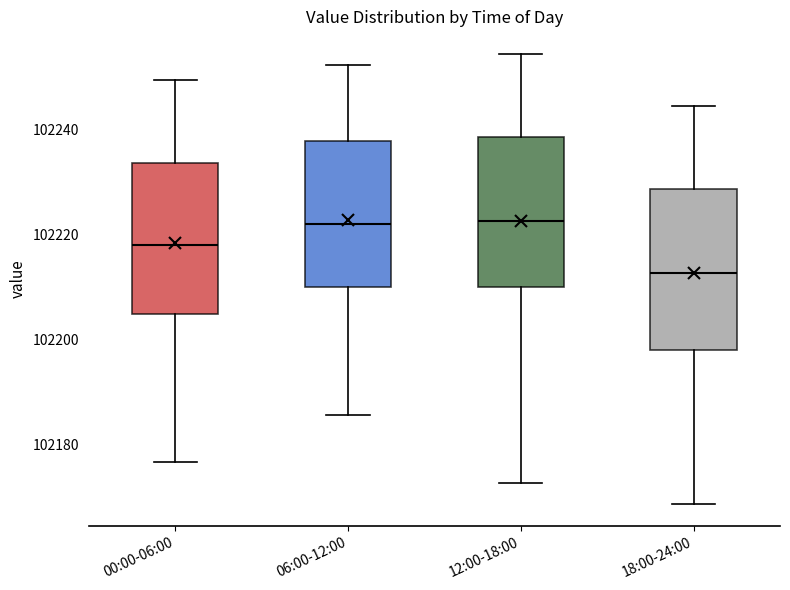

Where does the median line of the box for 00:00-06:00 sit on the y-axis? The values are not printed on the chart, so give them approximately, as read against the axis.

102218